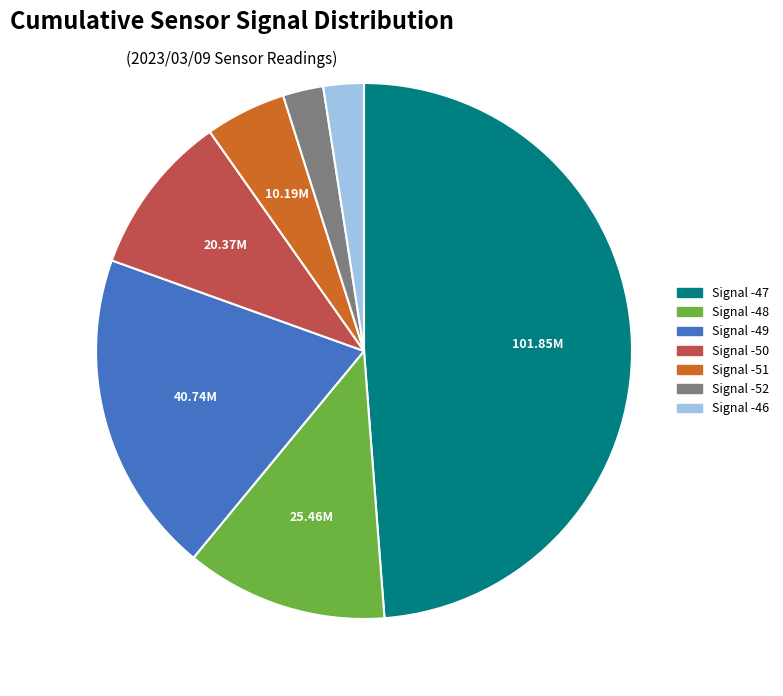

Which category has the biggest portion of the pie?

Signal -47